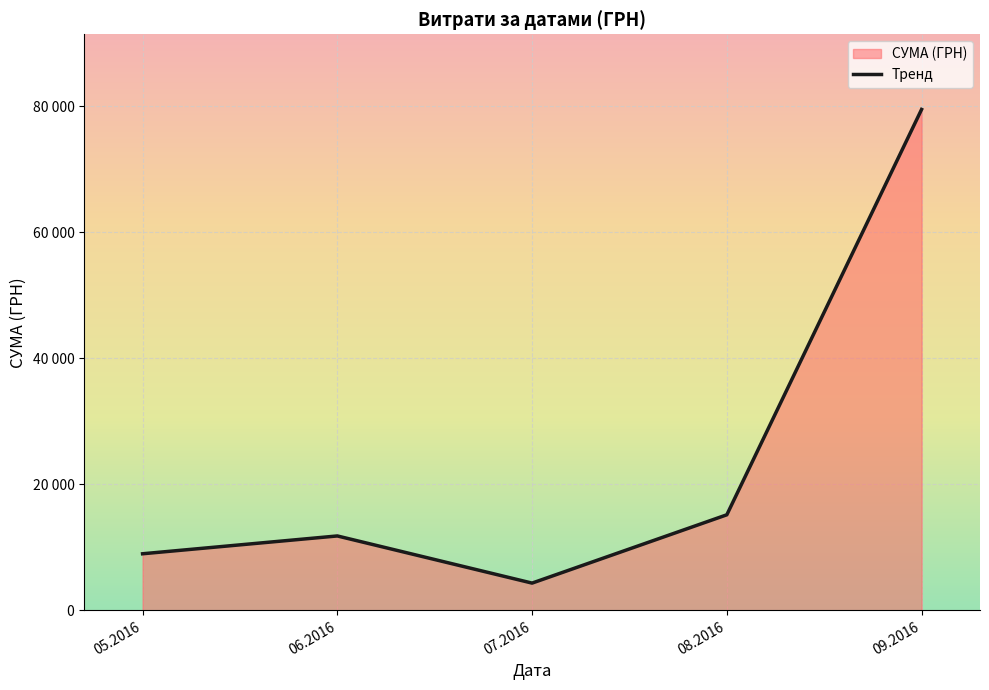

At which label is the value closest to 41932?

08.2016